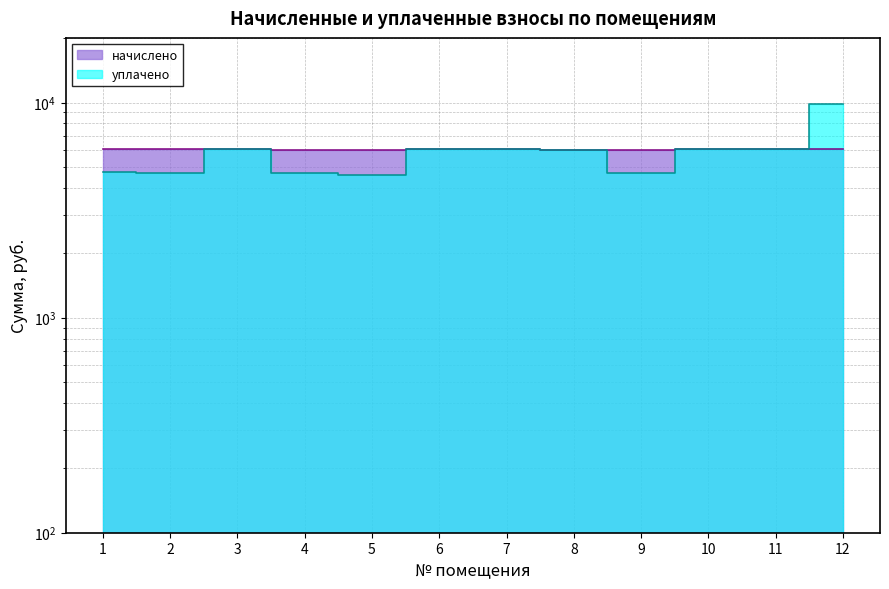

What is the difference between the second highest and minimum values in the уплачено series?

1475.9